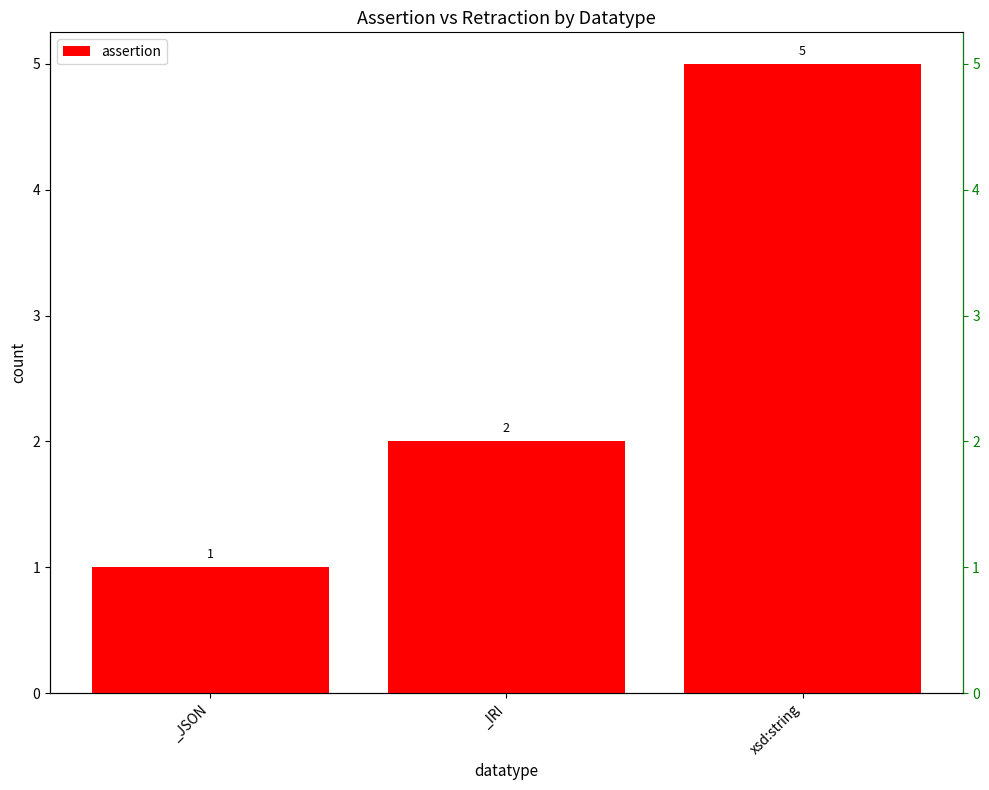

What is the difference between the maximum and minimum values?

4